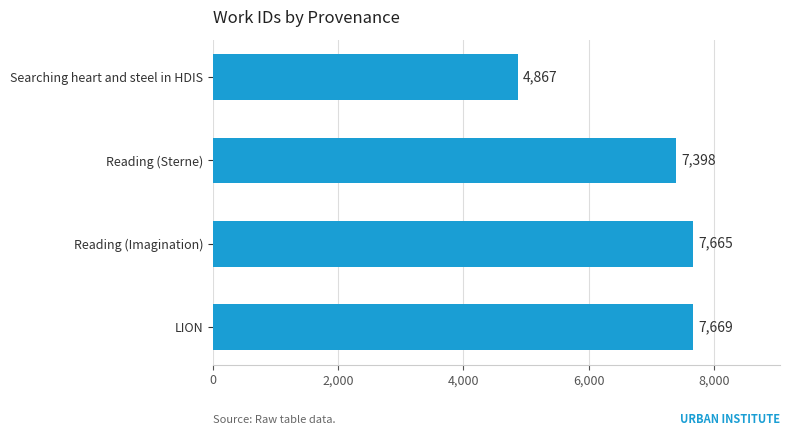

Reading top to bottom, list all the values displayed in this chart.

4867	7398	7665	7669